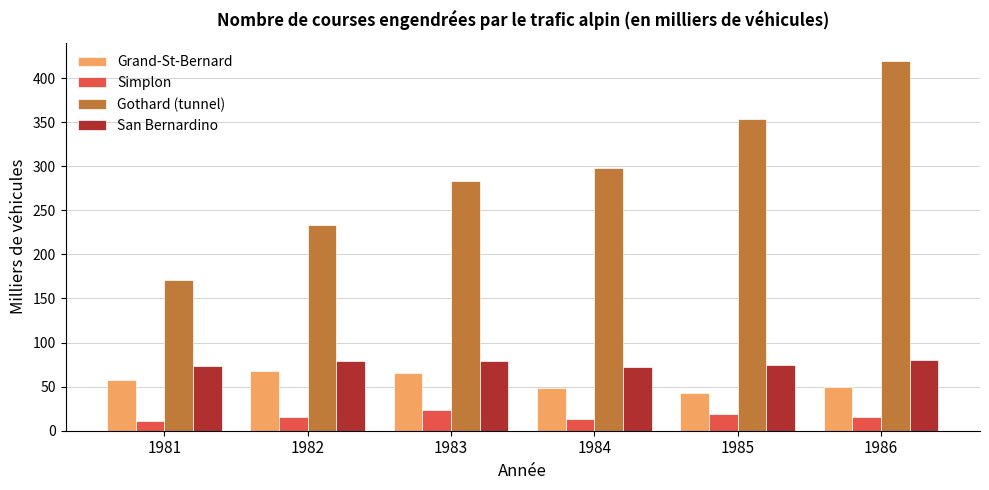

How many series are shown in this chart?

4